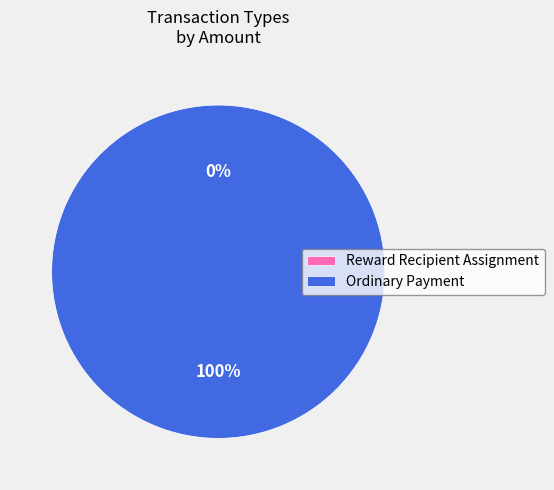

Is it true that Ordinary Payment is 100% of the pie?

True